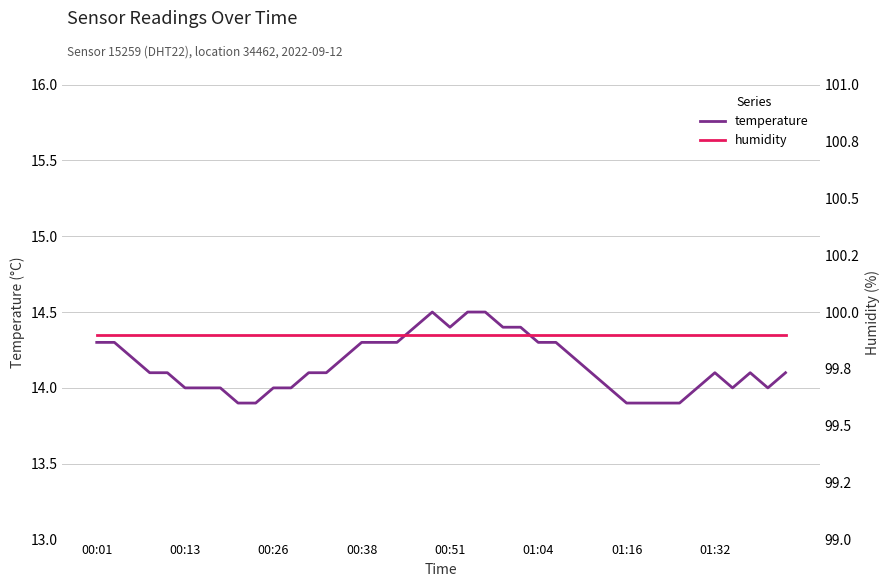

What is the value of the temperature point at the 3rd from the left?

14.2